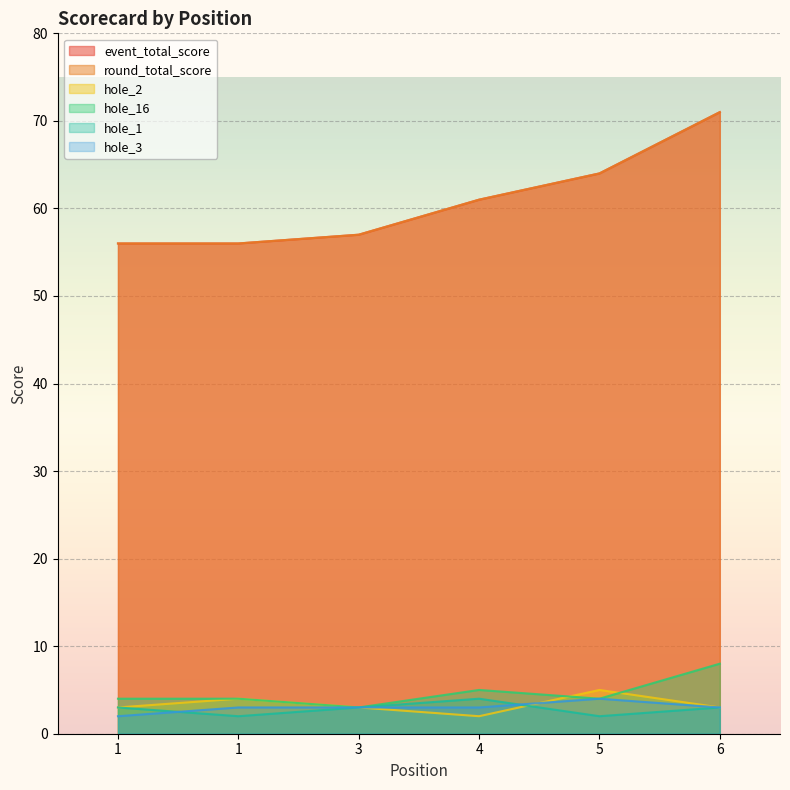

How many interior local valleys does the hole_2 series have?

1